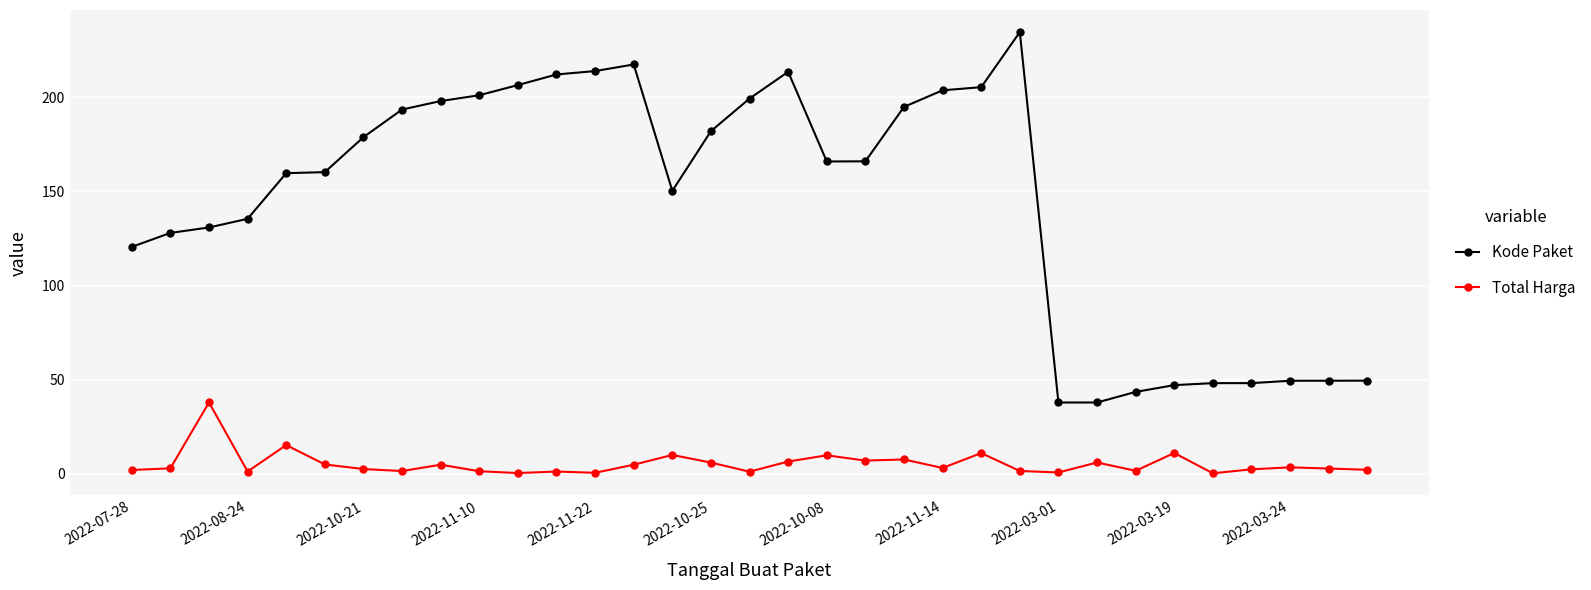

List the series in order of their peak value, lowest first.

Total Harga, Kode Paket